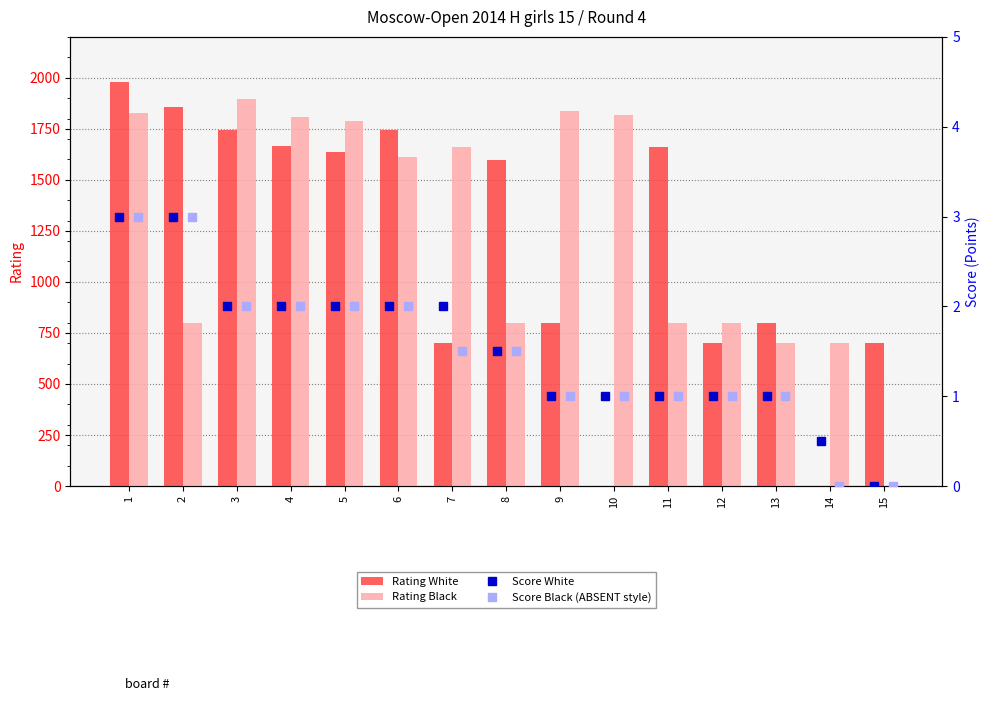

What is the value of the Rating White bar at the 9th from the left?

800.0